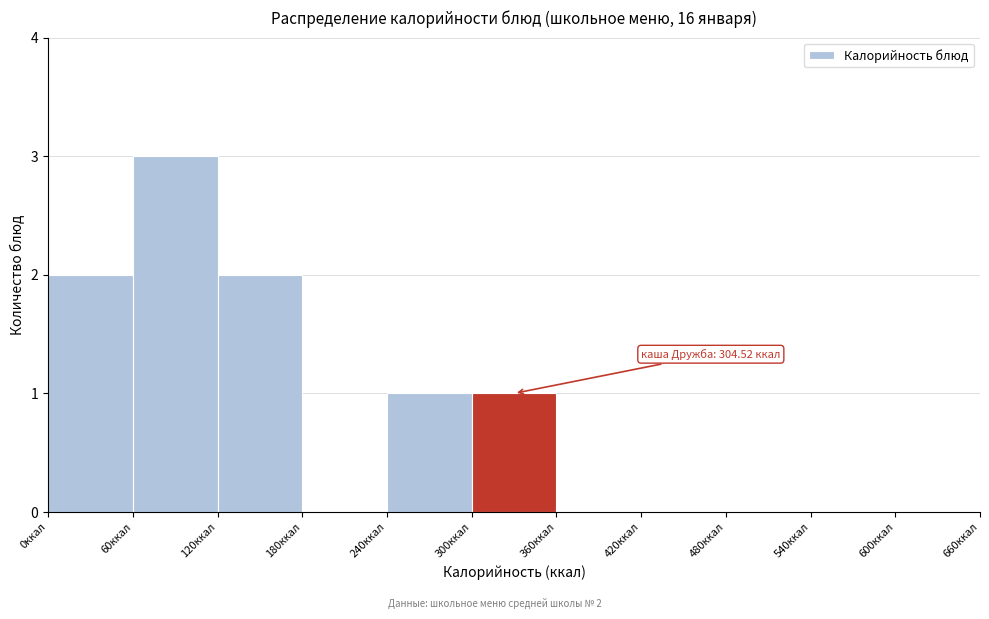

Over which range of the x-axis is the bar tallest?

60 to 120